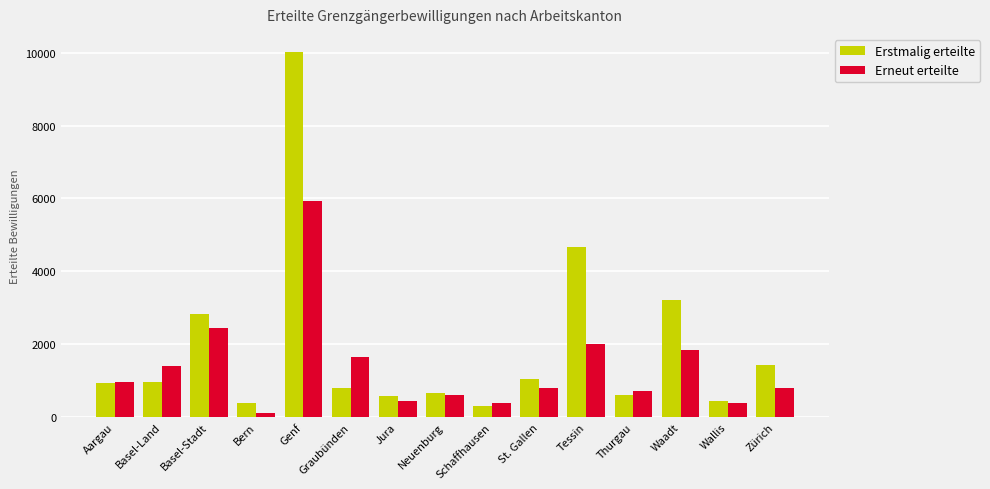

Are the bars horizontal?

No